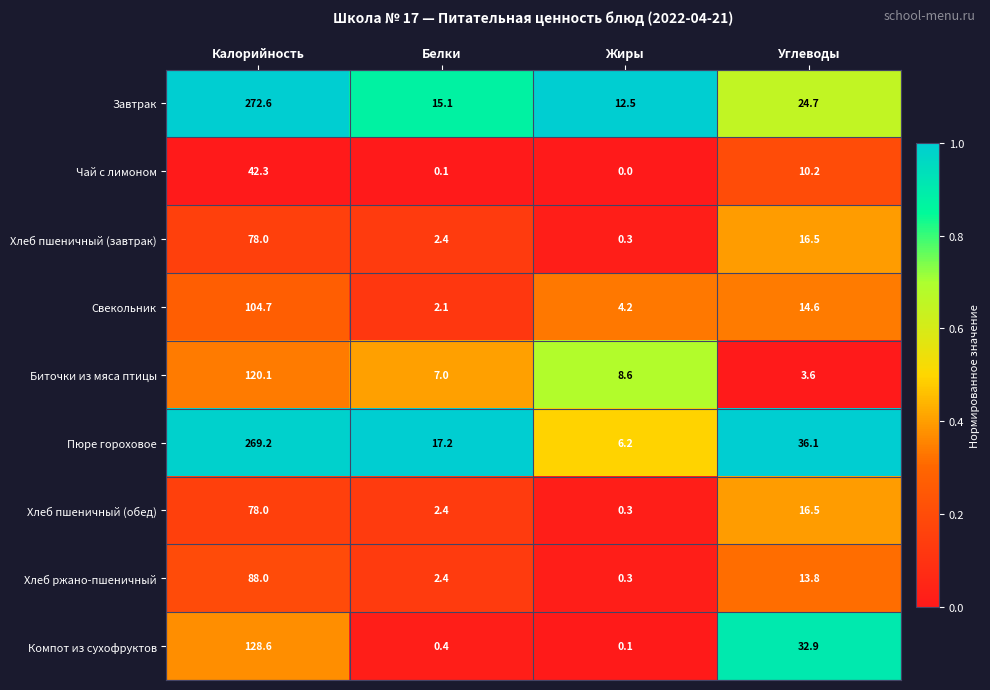

What is the total value across all series at Жиры?

32.5